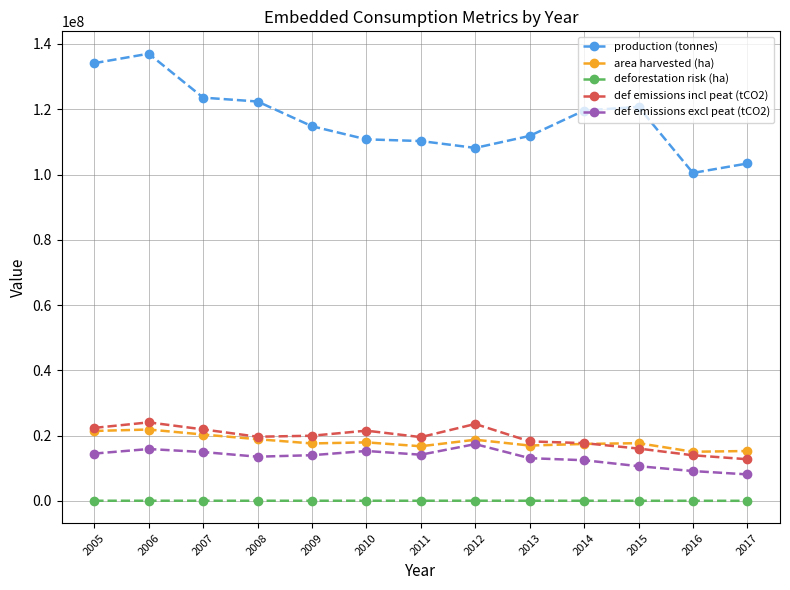

Is the value of deforestation risk (ha) at 2010 greater than the value of production (tonnes) at 2015?

No